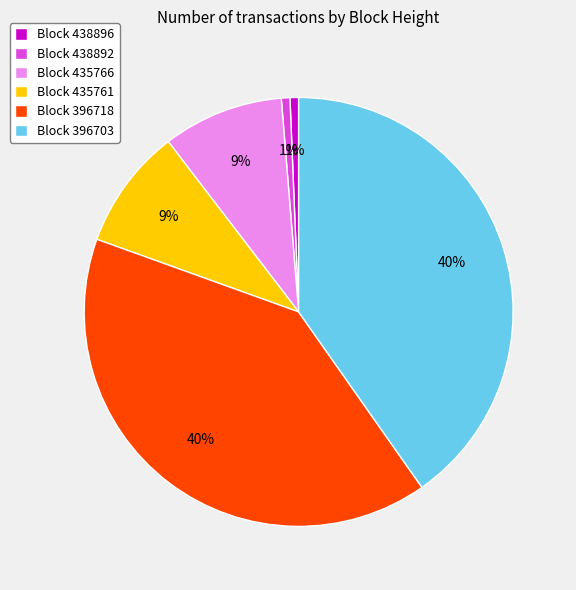

Is it true that Block 438892 is 1% of the pie?

True